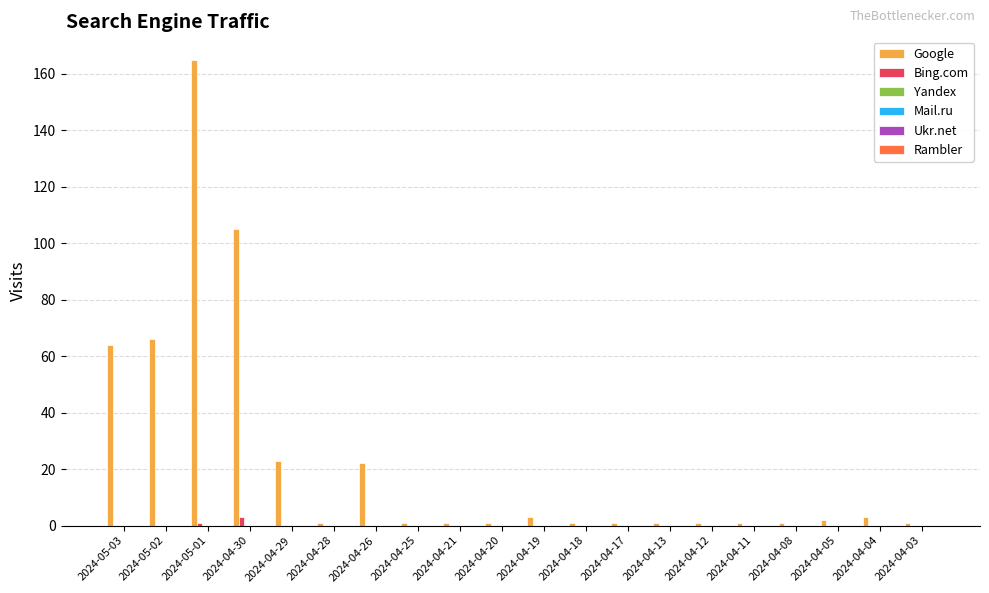

What is the maximum value shown in the chart?

165